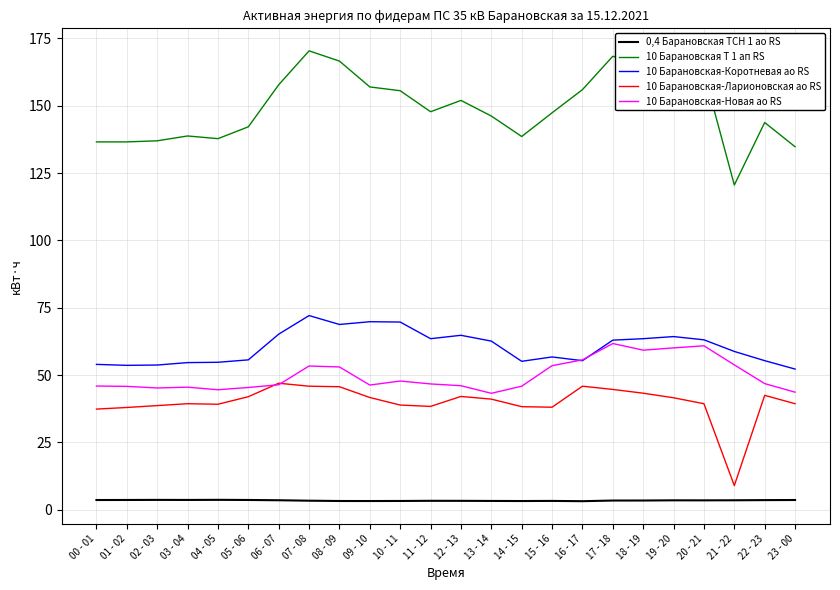

Is it true that 0,4 Барановская ТСН 1 ао RS equals 3.3 at 09 - 10?

True